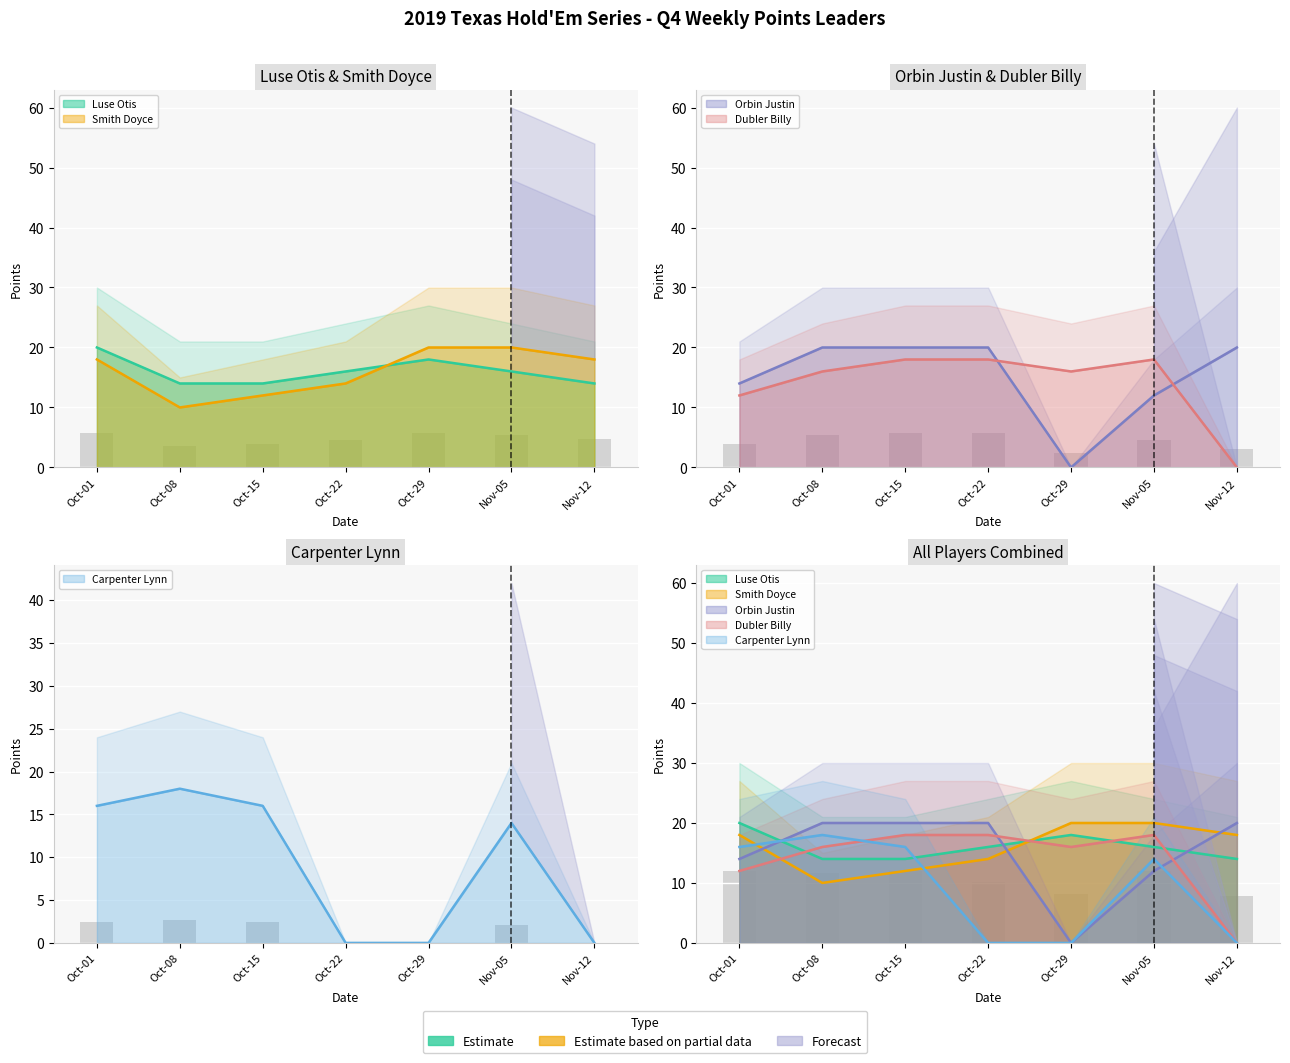

What is the sum of the Smith Doyce values at Oct-22 and Nov-05?

34